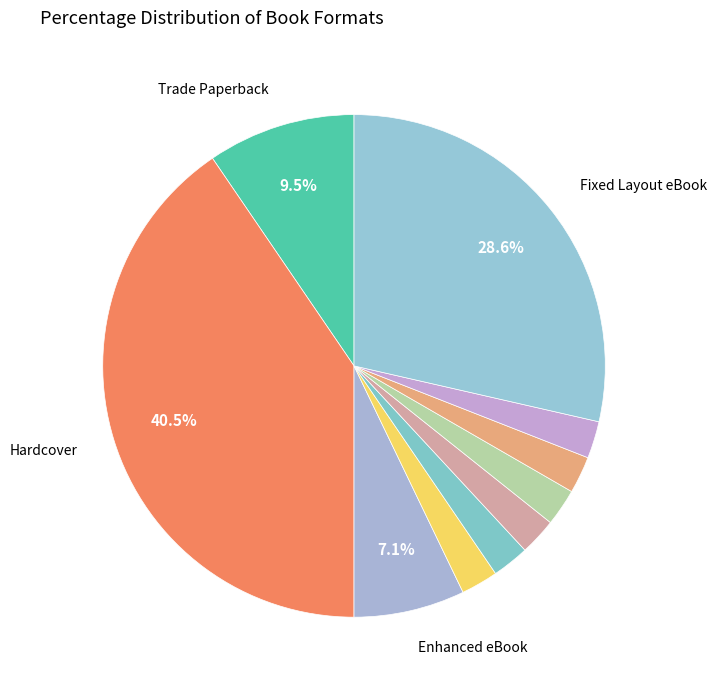

How many segments does this pie chart have?

10